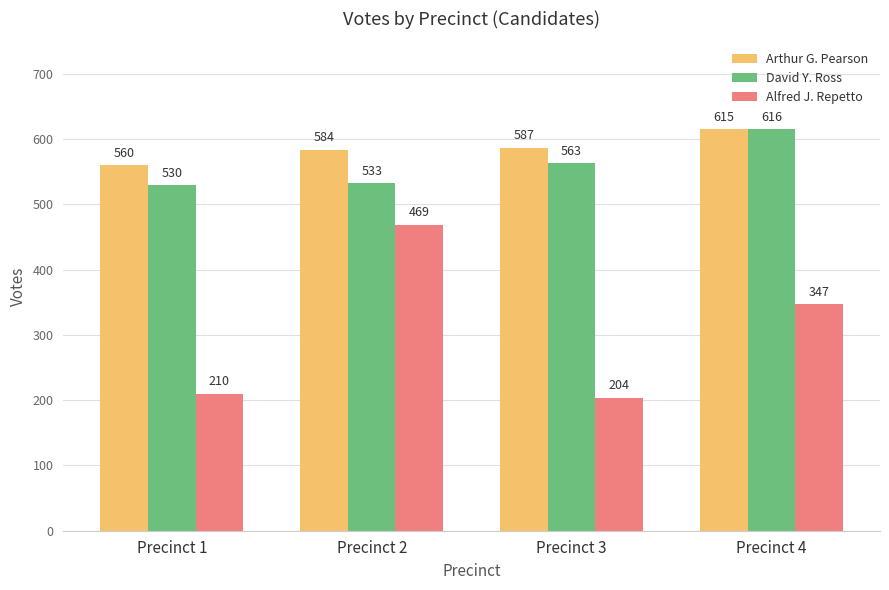

List the labels in order of Alfred J. Repetto value, largest first.

Precinct 2, Precinct 4, Precinct 1, Precinct 3